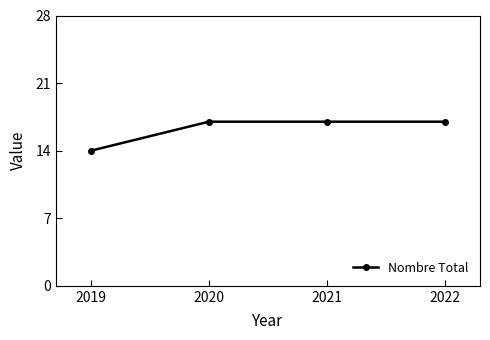

Which label corresponds to the smallest value in the chart?

2019